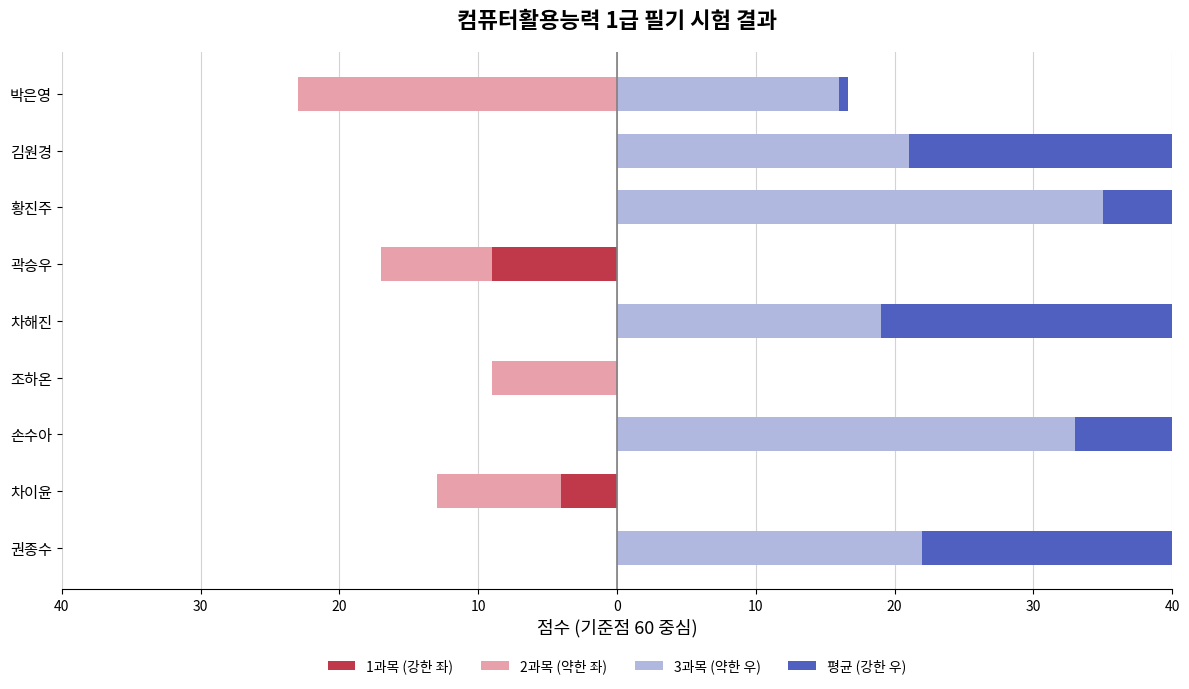

The 2과목 (약한 좌) series shows 0.0 at 차해진. True or false?

True